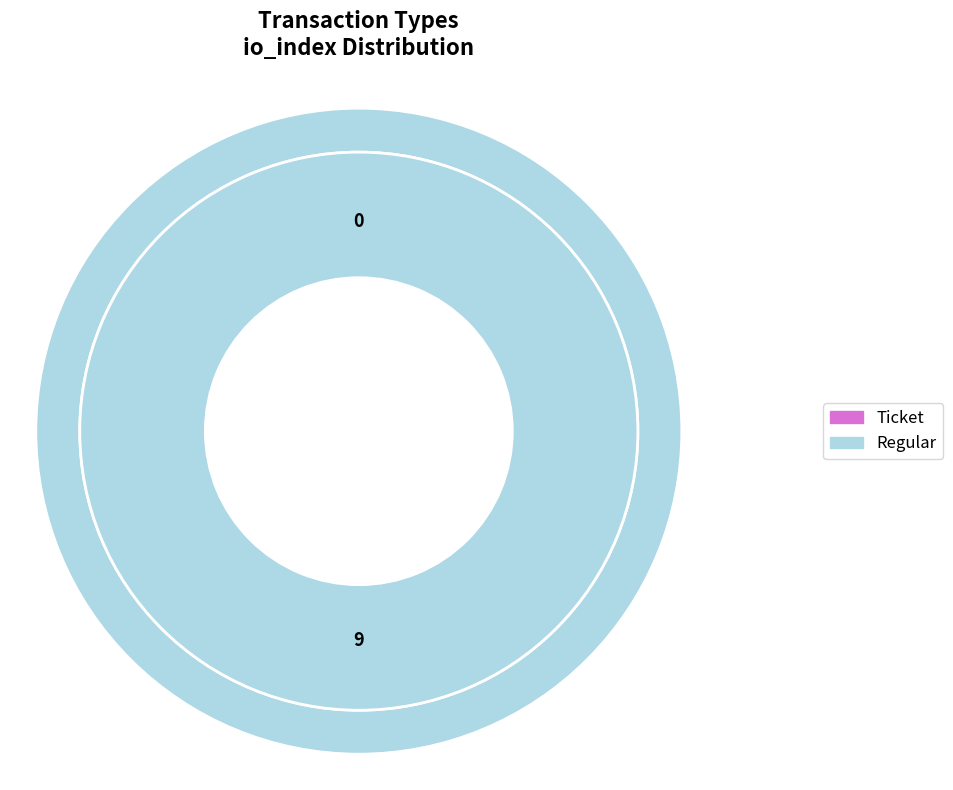

Does Regular account for over 50% of the chart?

Yes